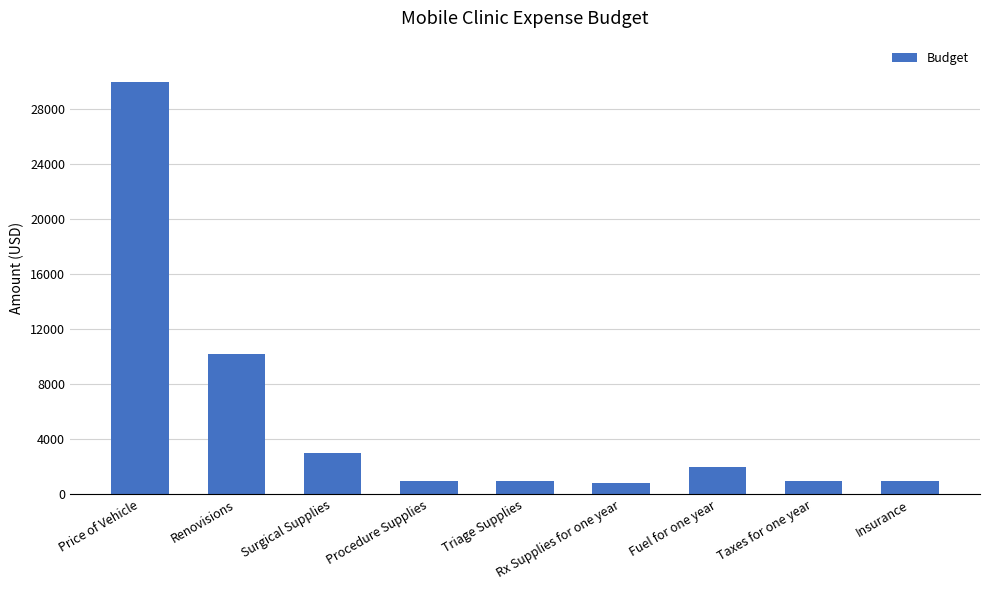

Does the chart contain any negative values?

No